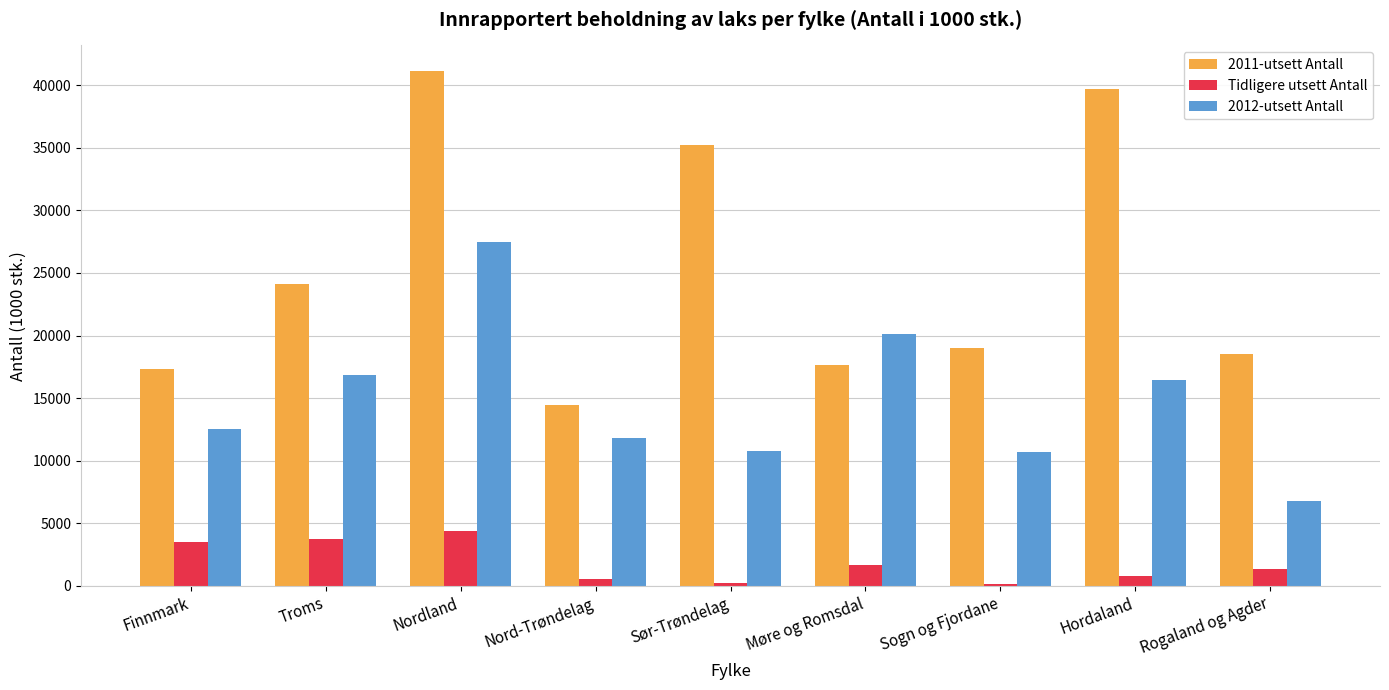

What is the approximate value of Tidligere utsett Antall at Rogaland og Agder?

1316.6